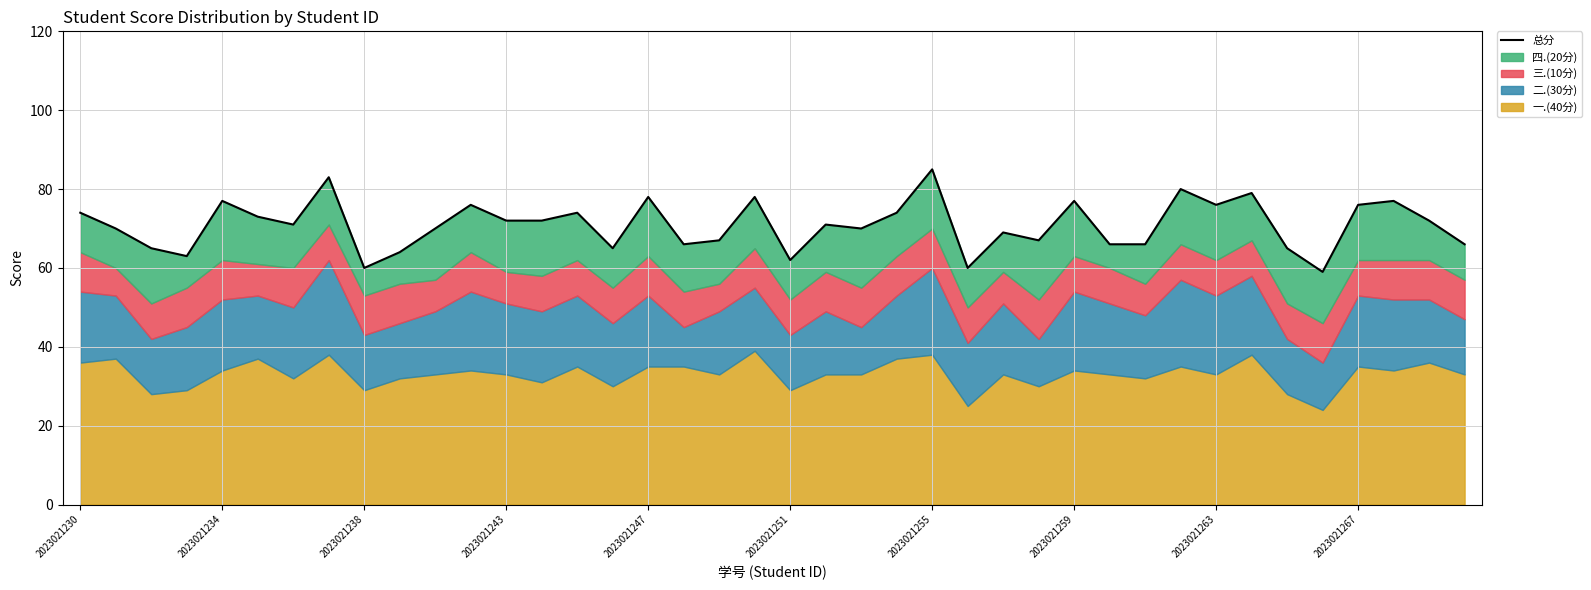

What is the average value?

71